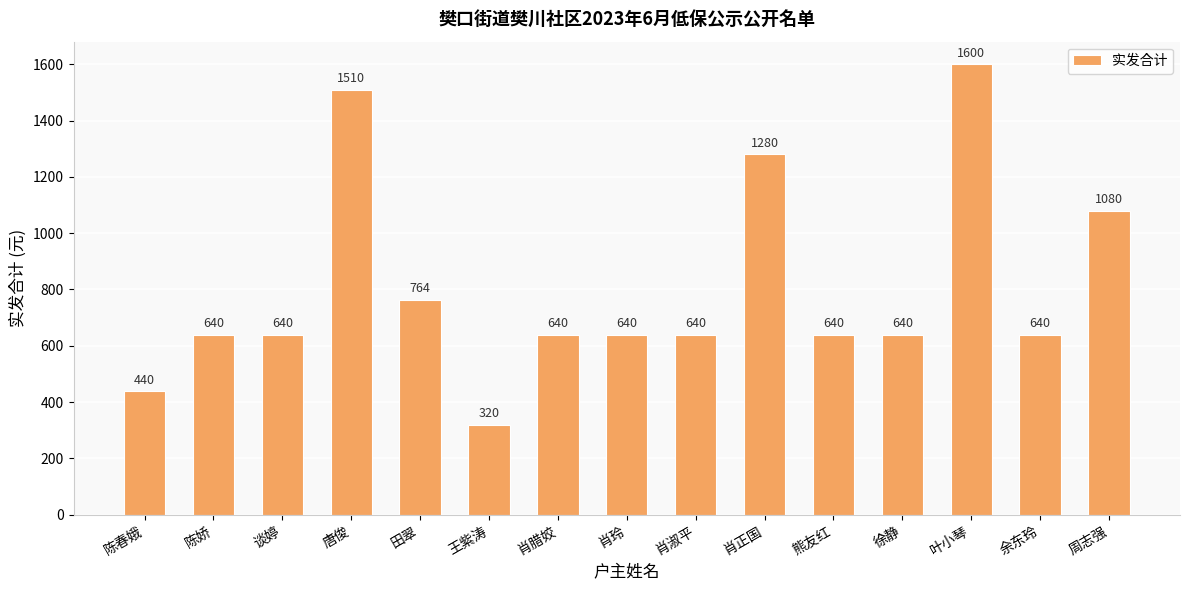

Reading left to right, what are all the values shown in this chart?

陈春娥=440	陈娇=640	谈婷=640	唐俊=1510	田翠=764	王紫涛=320	肖腊姣=640	肖玲=640	肖淑平=640	肖正国=1280	熊友红=640	徐静=640	叶小琴=1600	余东玲=640	周志强=1080